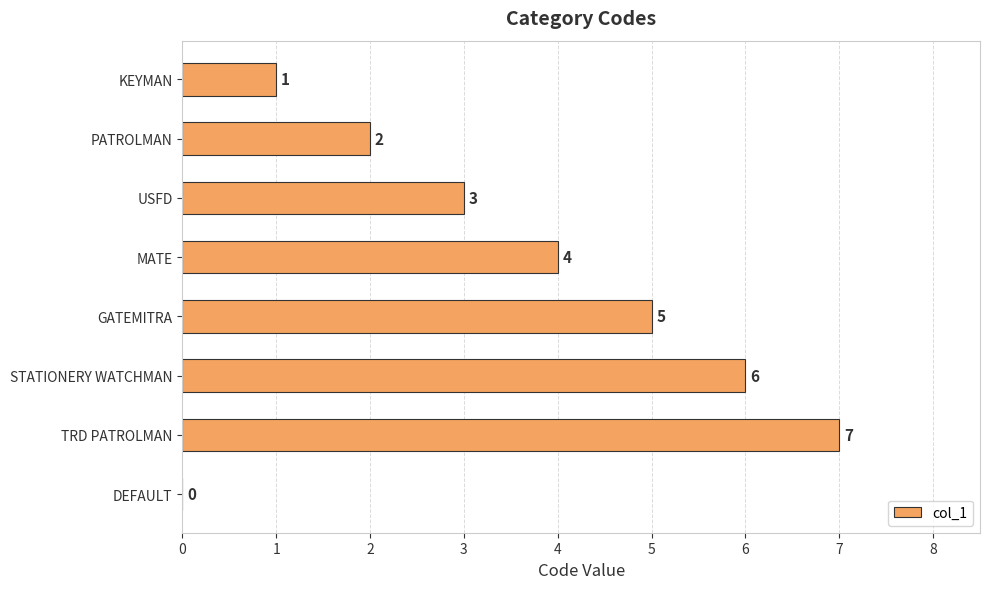

Which has a higher value, TRD PATROLMAN or STATIONERY WATCHMAN?

TRD PATROLMAN